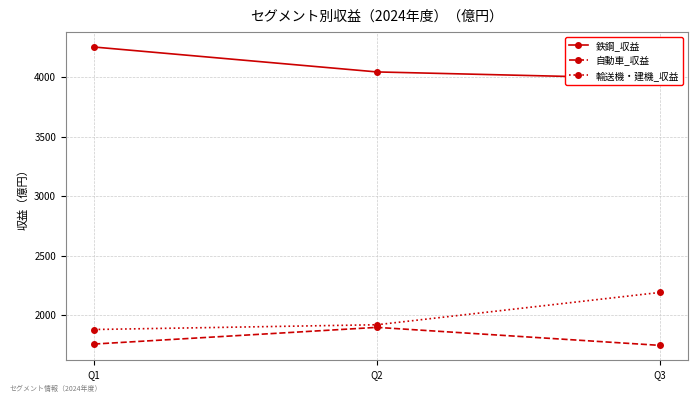

What is the sum of all 自動車_収益 values?

5406